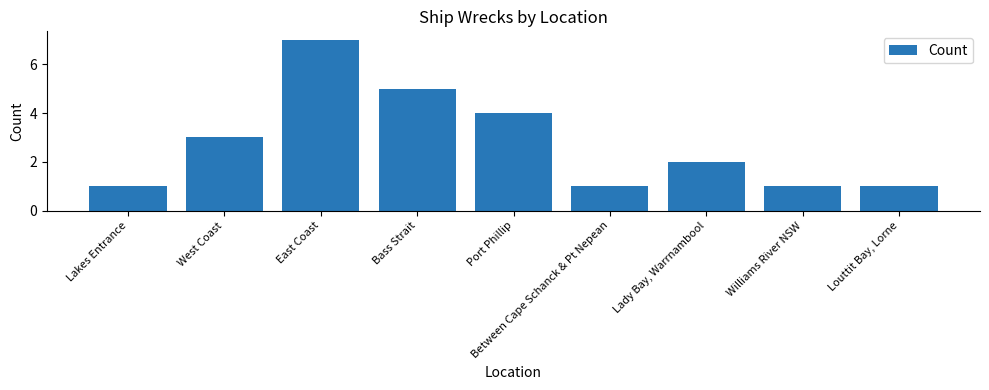

Reading left to right, list all the values displayed in this chart.

Lakes Entrance=1	West Coast=3	East Coast=7	Bass Strait=5	Port Phillip=4	Between Cape Schanck & Pt Nepean=1	Lady Bay, Warrnambool=2	Williams River NSW=1	Louttit Bay, Lorne=1